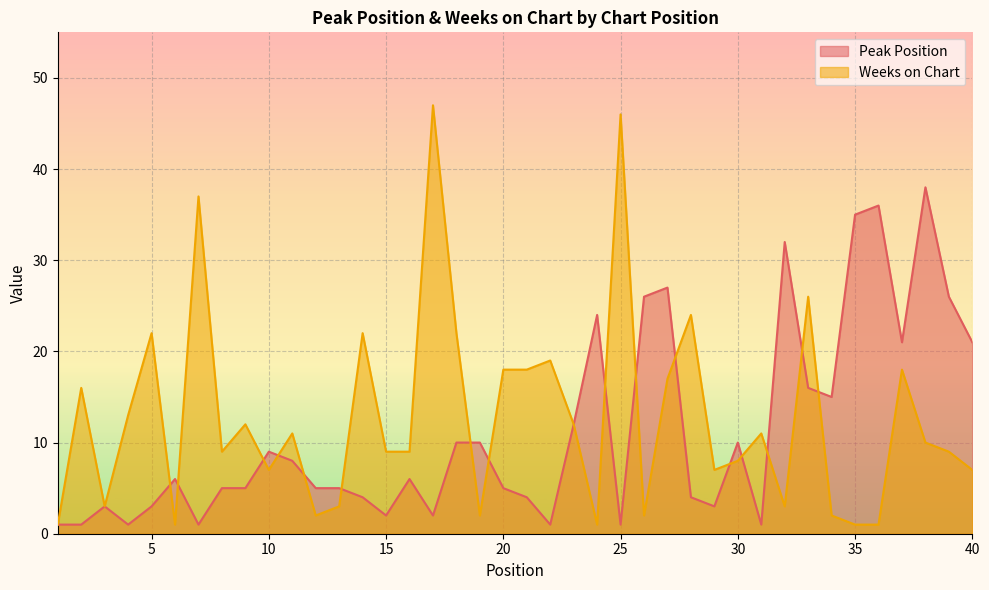

Where do Peak Position and Weeks on Chart first cross each other?

5 and 6